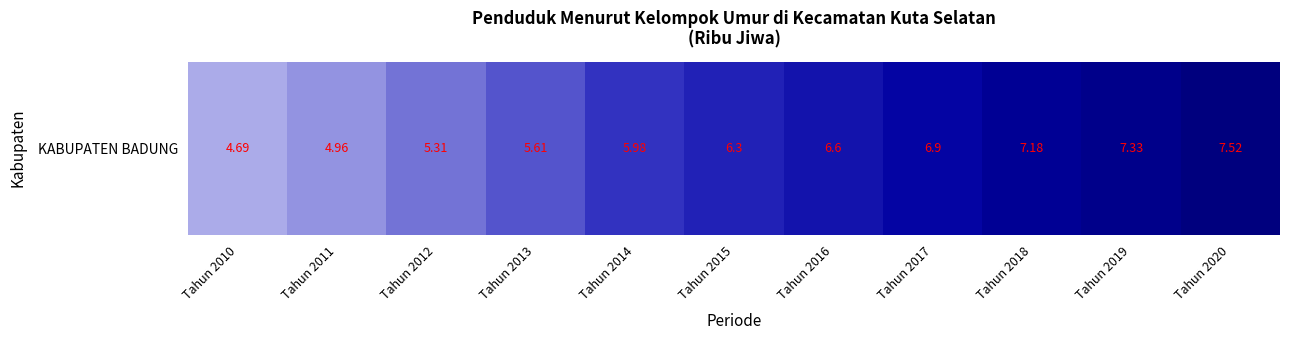

Between Tahun 2014 and Tahun 2012, which is larger?

Tahun 2014